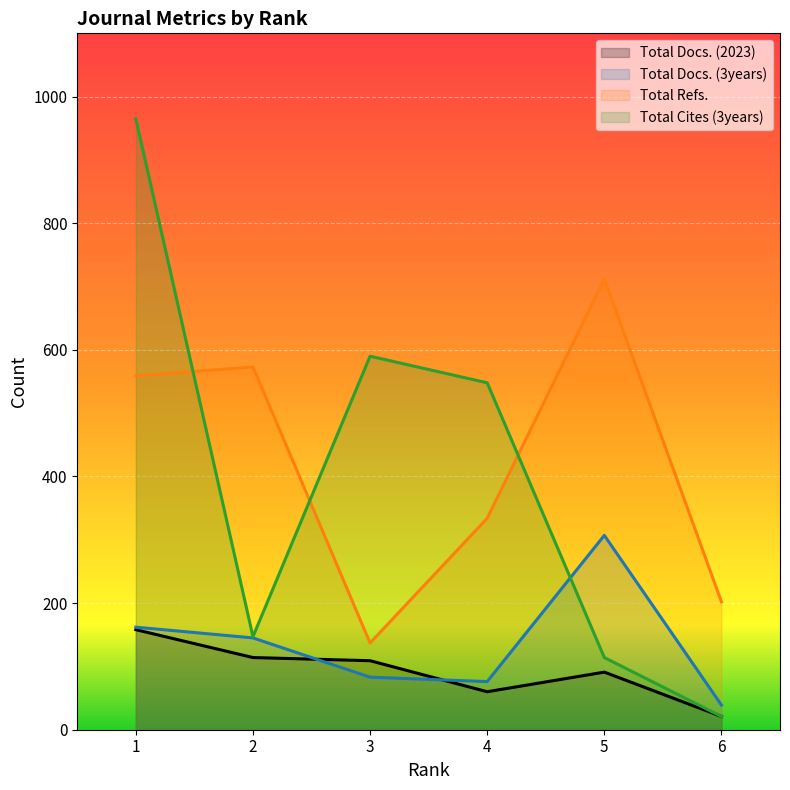

Reading left to right, extract all data points from this chart.

Total Docs. (2023): 1=158	2=114	3=109	4=60	5=91	6=21
Total Docs. (3years): 1=162	2=145	3=83	4=76	5=307	6=39
Total Refs.: 1=559	2=573	3=137	4=334	5=712	6=202
Total Cites (3years): 1=965	2=147	3=590	4=548	5=114	6=21